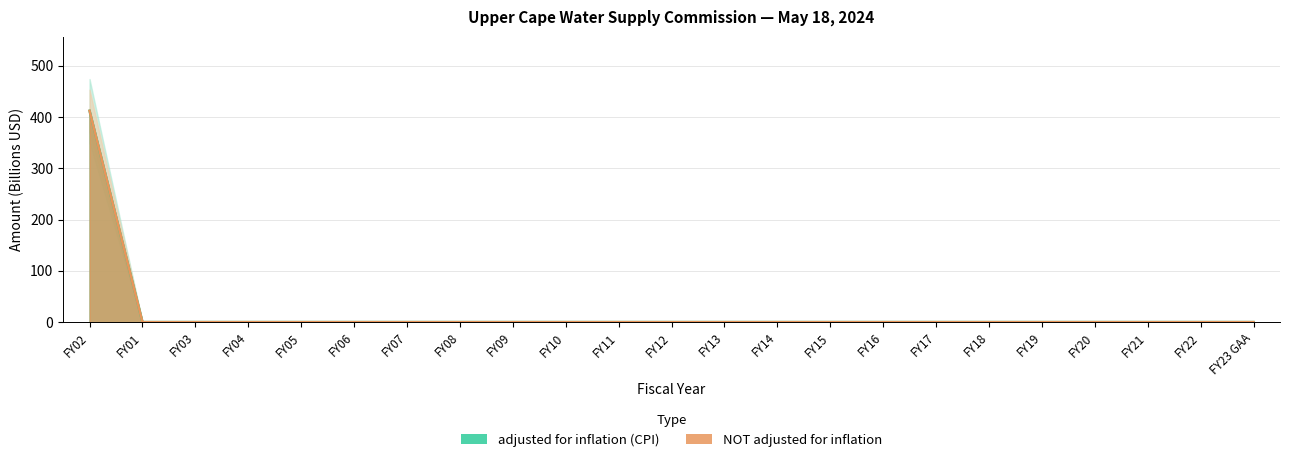

True or false: NOT adjusted for inflation has a value of -218.7 at FY16.

False